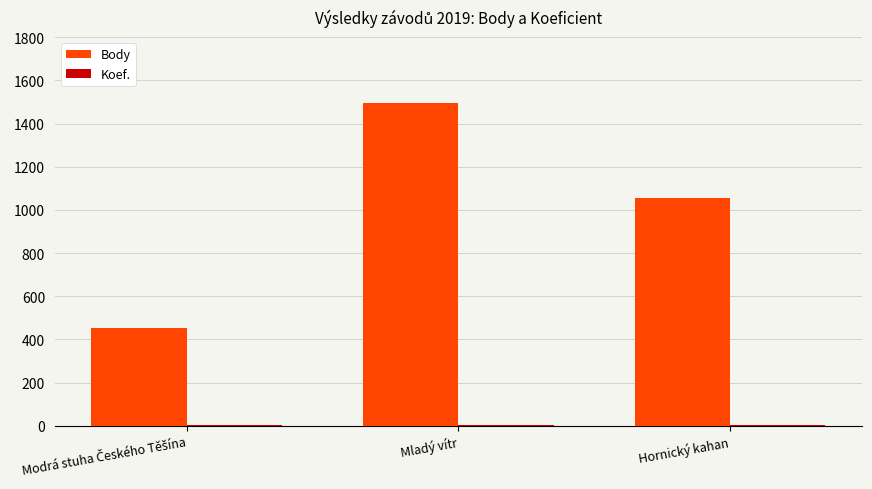

Is it true that Body equals 1054 at Hornický kahan?

True